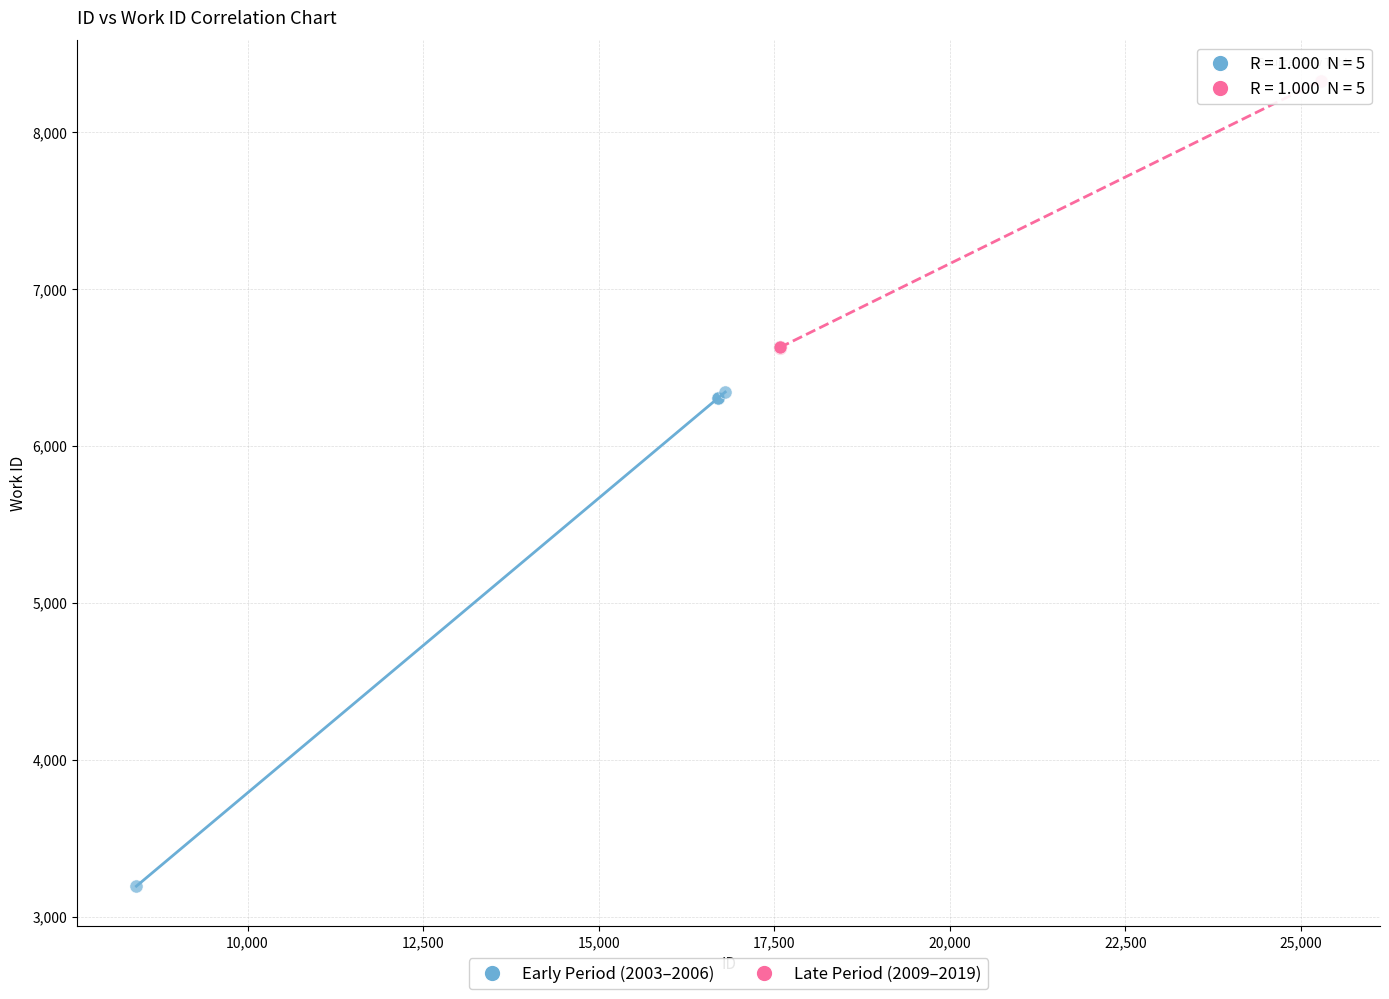

Which series contains the lowest Y value?

Early Period (2003–2006)